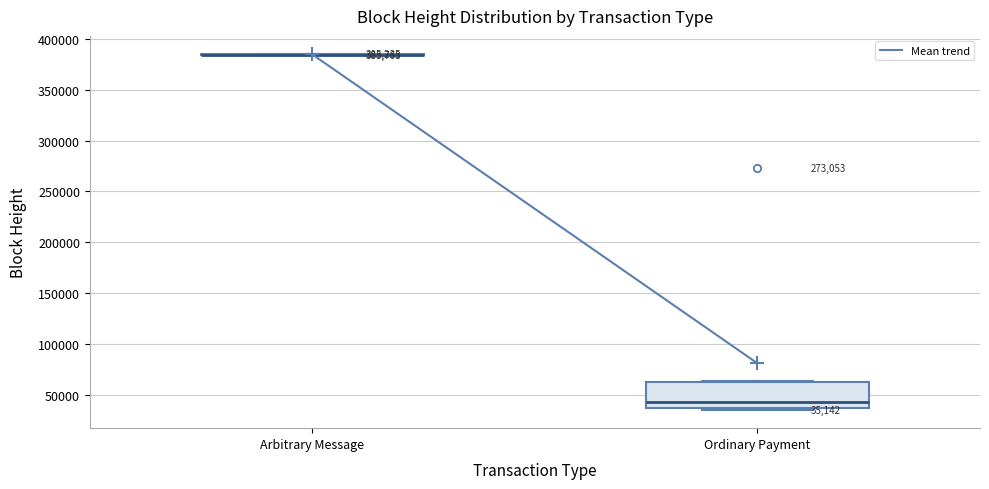

Which box is the tallest, from its lower edge to its upper edge?

Ordinary Payment